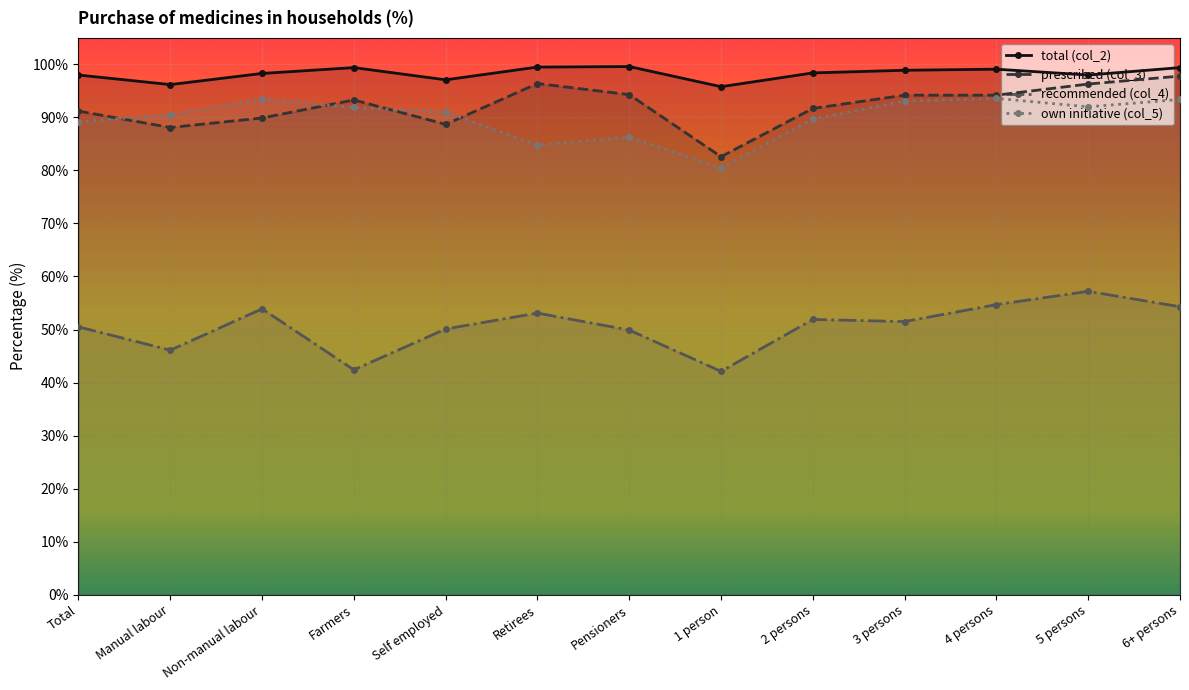

What value does the total (col_2) series have at 2 persons?

98.4